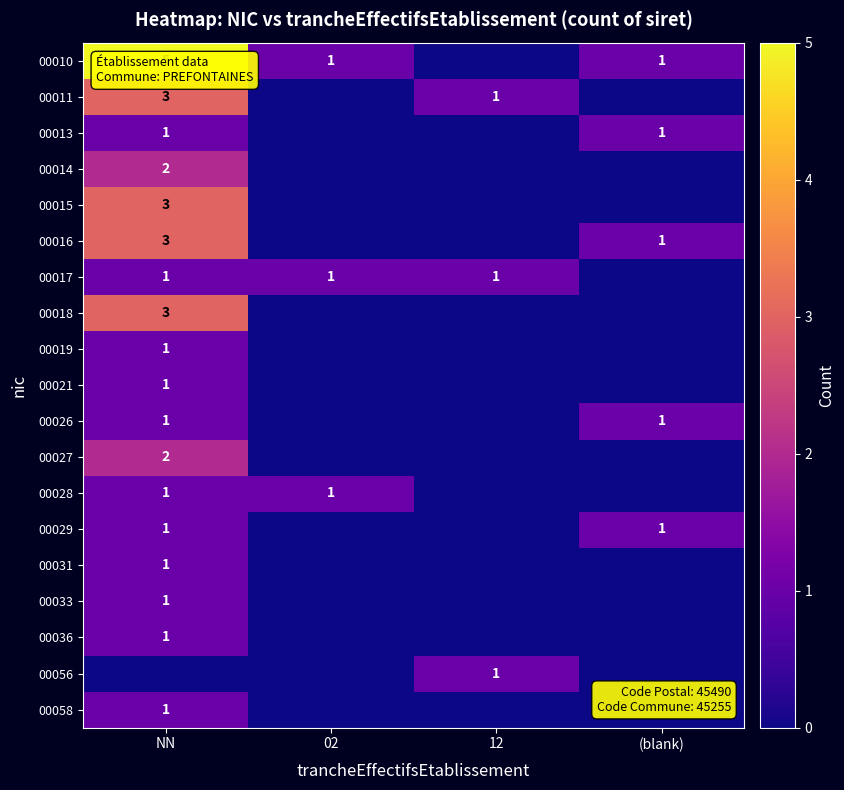

Is the value of 00013 at NN greater than the value of 00016 at NN?

No